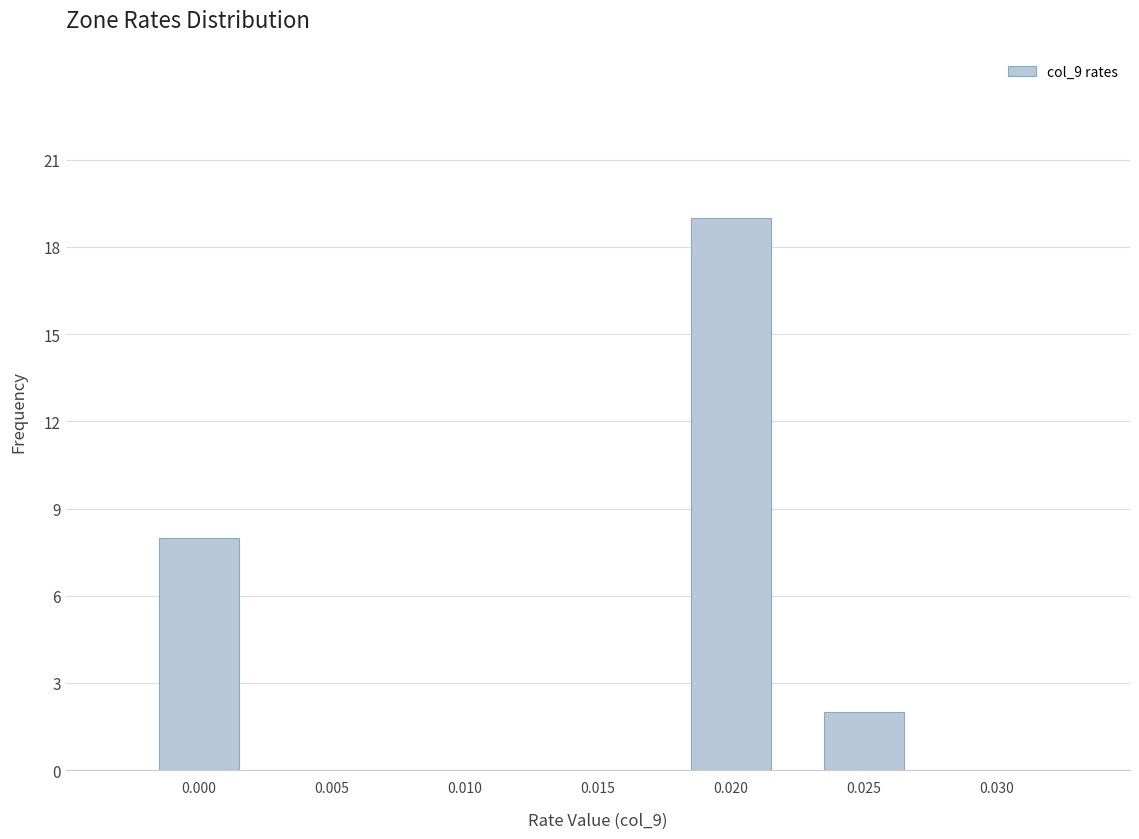

Reading right to left, transcribe all the data shown in this chart.

0.025=2	0.020=19	0.000=8